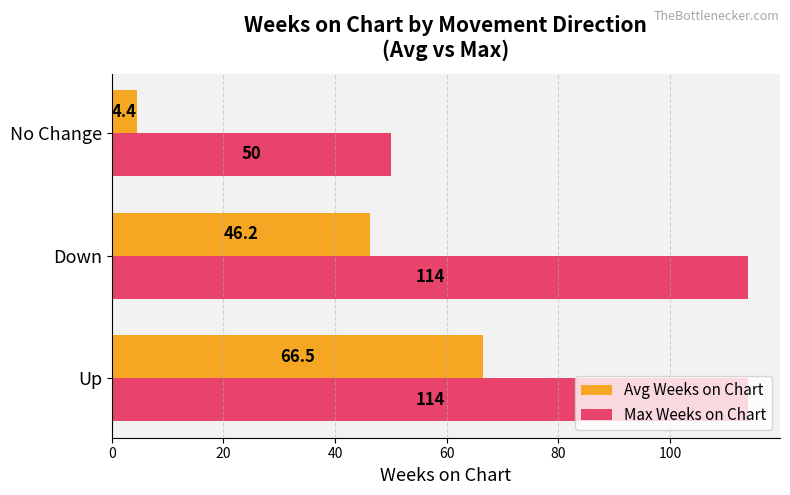

Which category has the lowest value in the Max Weeks on Chart series?

No Change